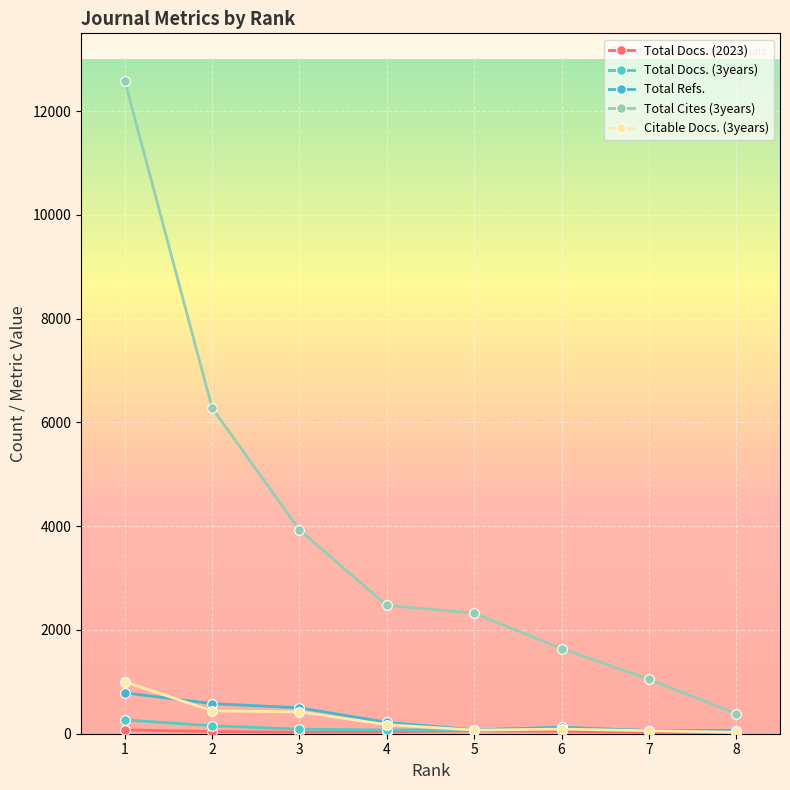

Which series has the largest total across all categories?

Total Cites (3years)